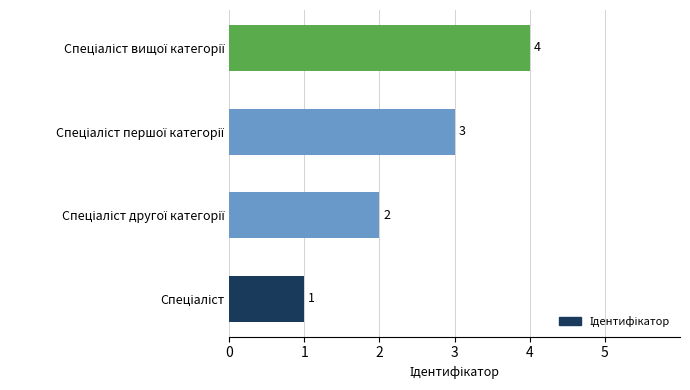

What is the maximum value shown in the chart?

4